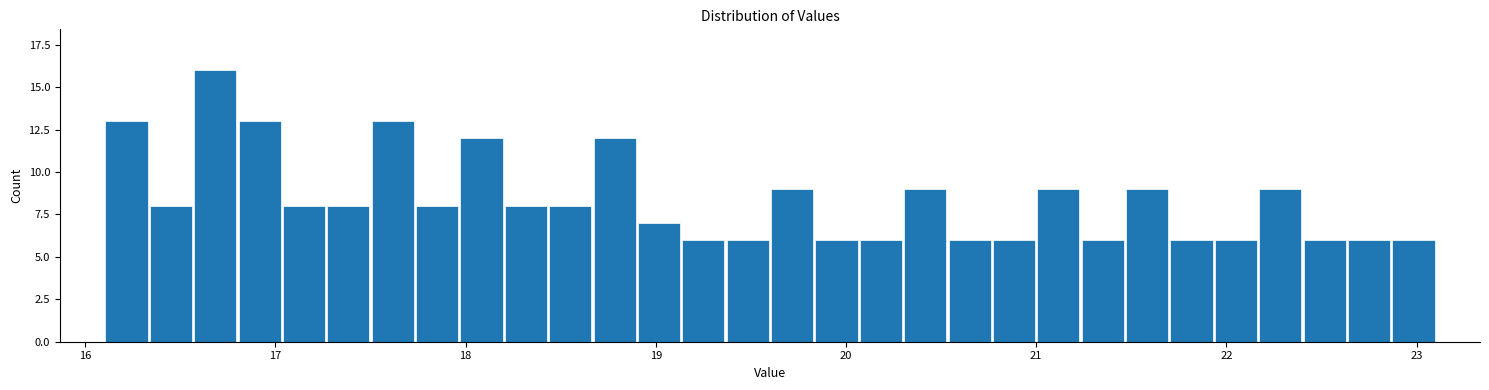

Around what value on the x-axis is the tallest bar? Give the approximate position of its centre, as read against the axis.

16.7